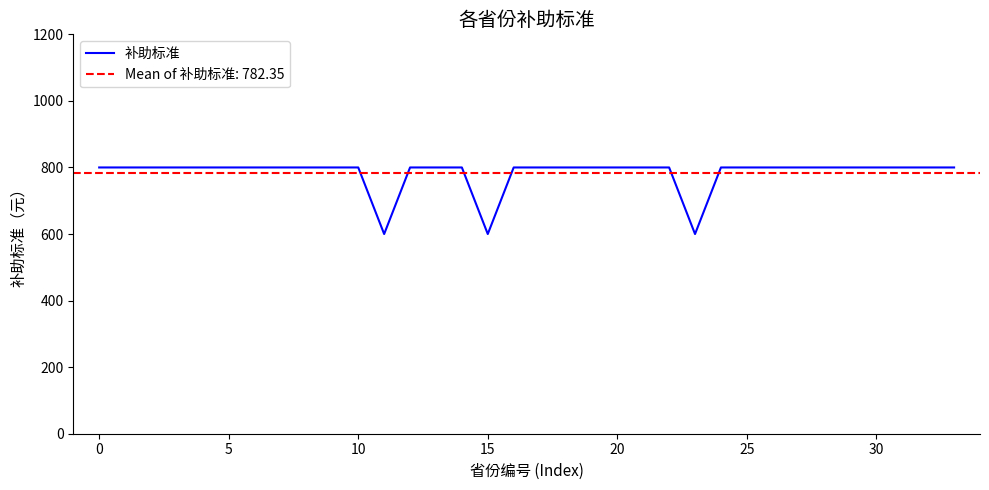

What is the sum of the values at 26 and 9?

1600